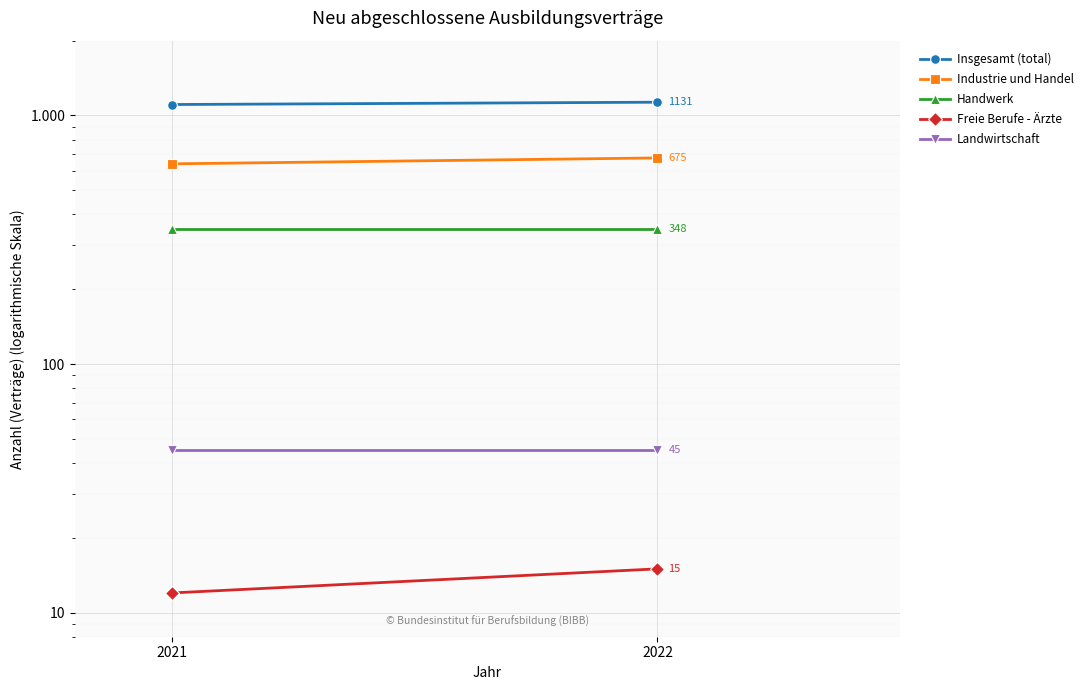

The Handwerk series shows 348 at 2022. True or false?

True